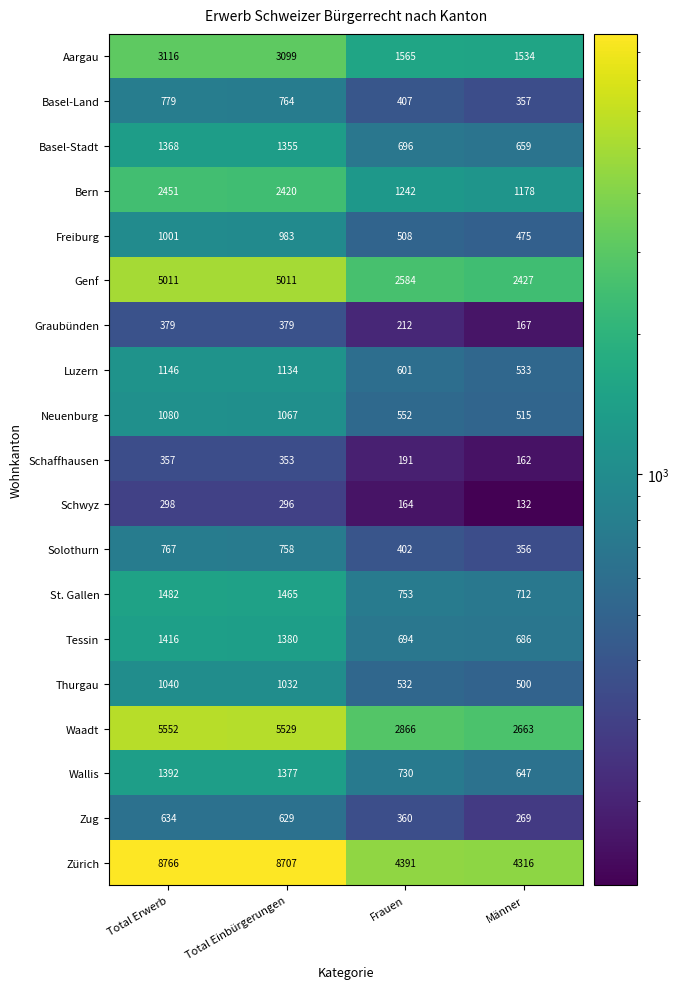

Is it true that Freiburg equals 508 at Frauen?

True